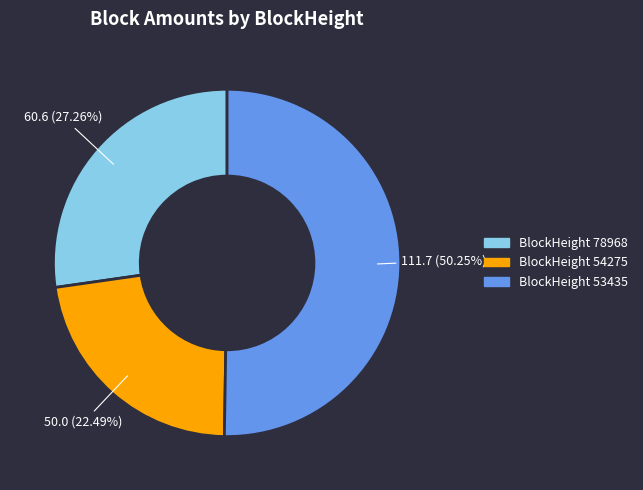

Which category accounts for the majority?

BlockHeight 53435